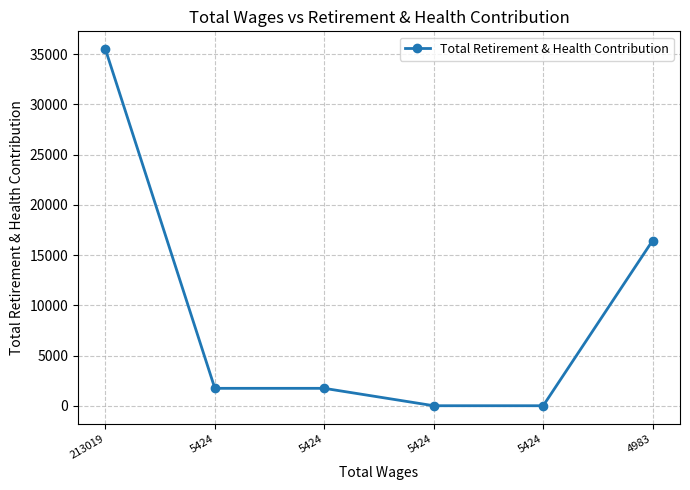

How many distinct data groups are displayed?

1